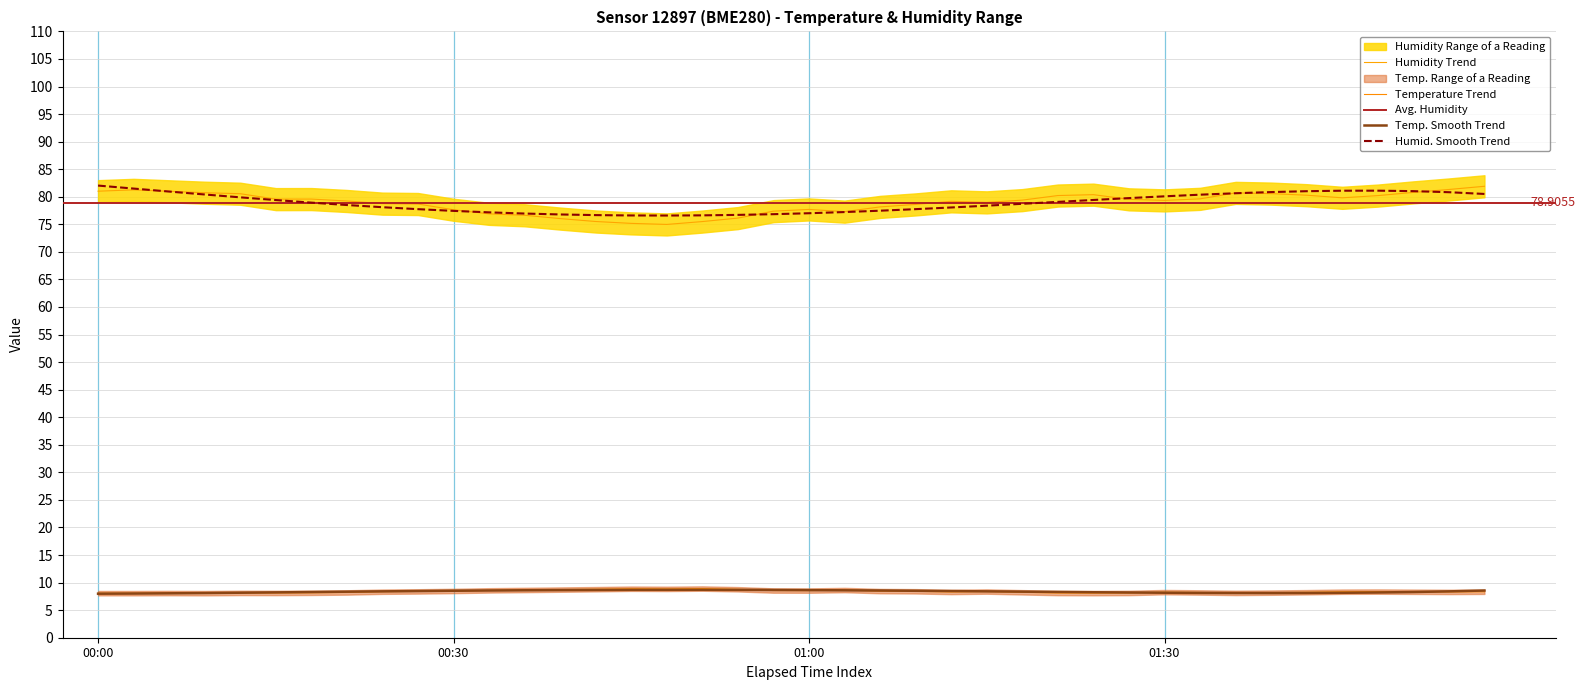

True or false: temperature and humidity cross at least once.

False